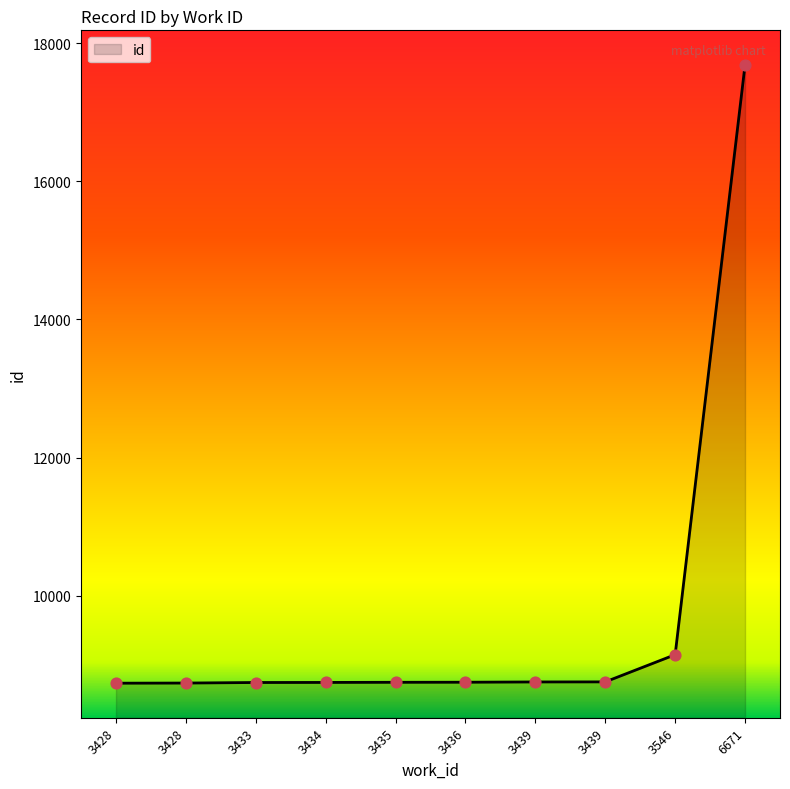

Which has a higher value, 3428 or 3428?

3428